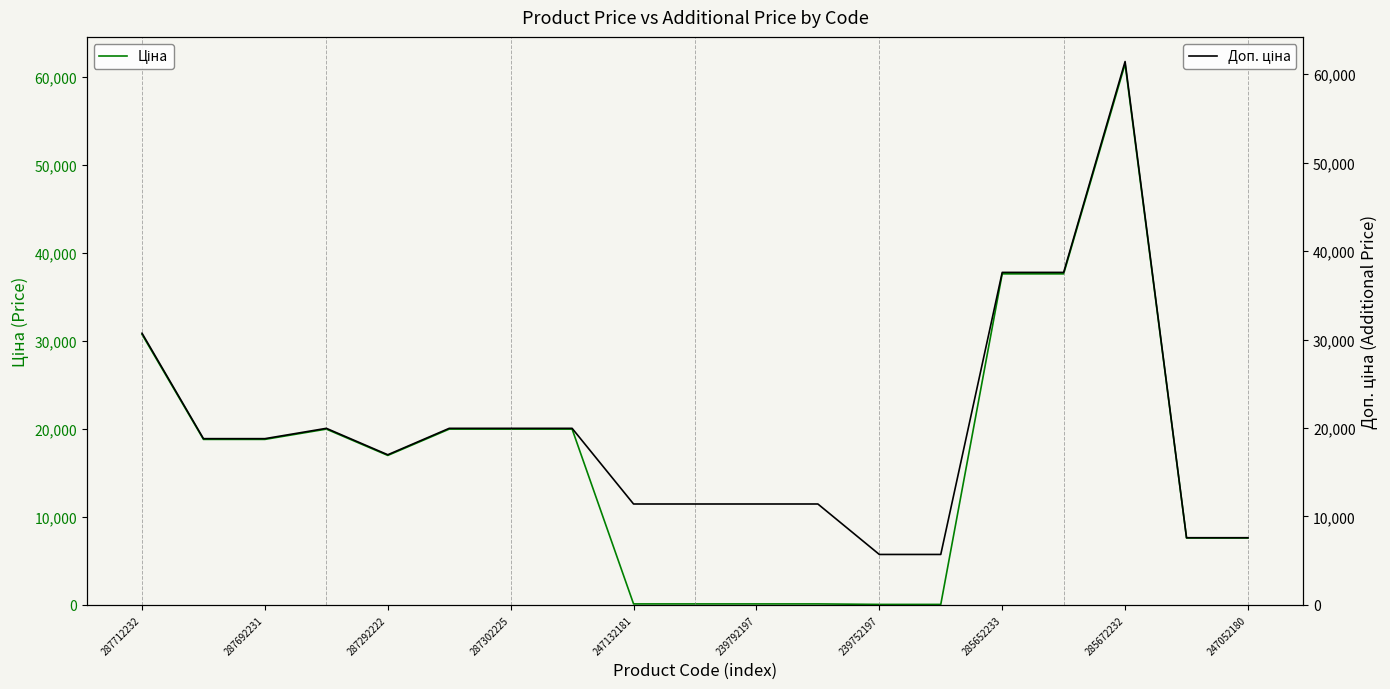

Reading left to right, extract all data points from this chart.

Ціна: 30717.1	18796.8	18796.8	19964.2	16976.3	19964.2	19964.2	19964.2	114.1	114.1	114.1	114.1	57.0	57.0	37593.6	37593.6	61434.3	7596.5	7596.5
Доп. ціна: 30717.1	18796.8	18796.8	19964.2	16976.3	19964.2	19964.2	19964.2	11410.0	11410.0	11410.0	11410.0	5705.0	5705.0	37593.6	37593.6	61434.3	7596.5	7596.5